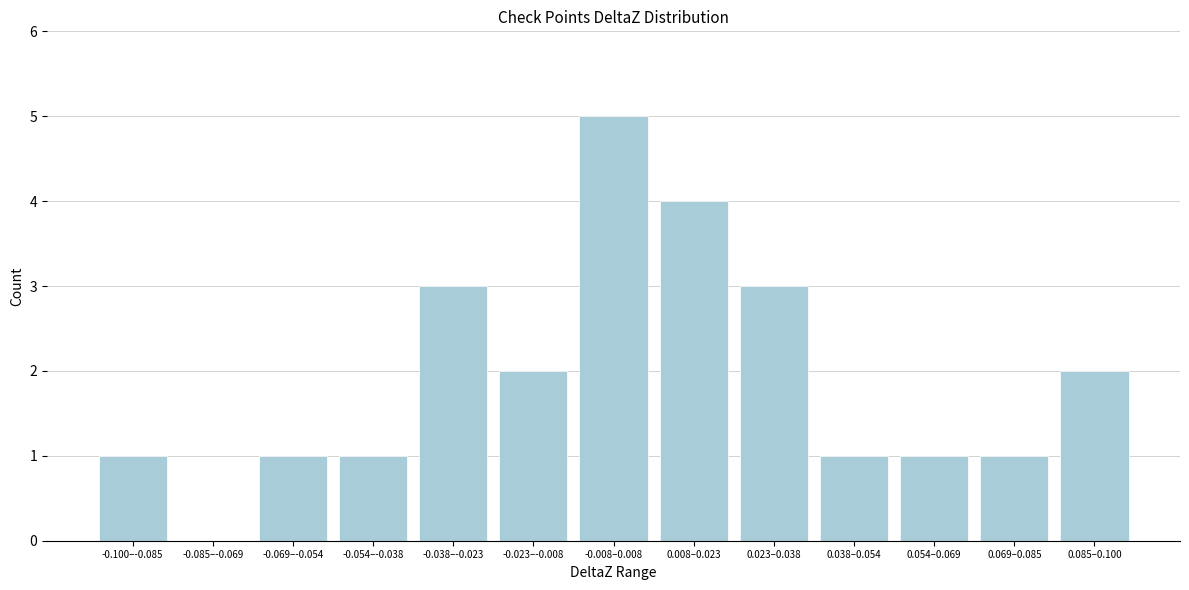

Reading right to left, extract all data points from this chart.

0.085–0.100=2	0.069–0.085=1	0.054–0.069=1	0.038–0.054=1	0.023–0.038=3	0.008–0.023=4	-0.008–0.008=5	-0.023–-0.008=2	-0.038–-0.023=3	-0.054–-0.038=1	-0.069–-0.054=1	-0.085–-0.069=0	-0.100–-0.085=1